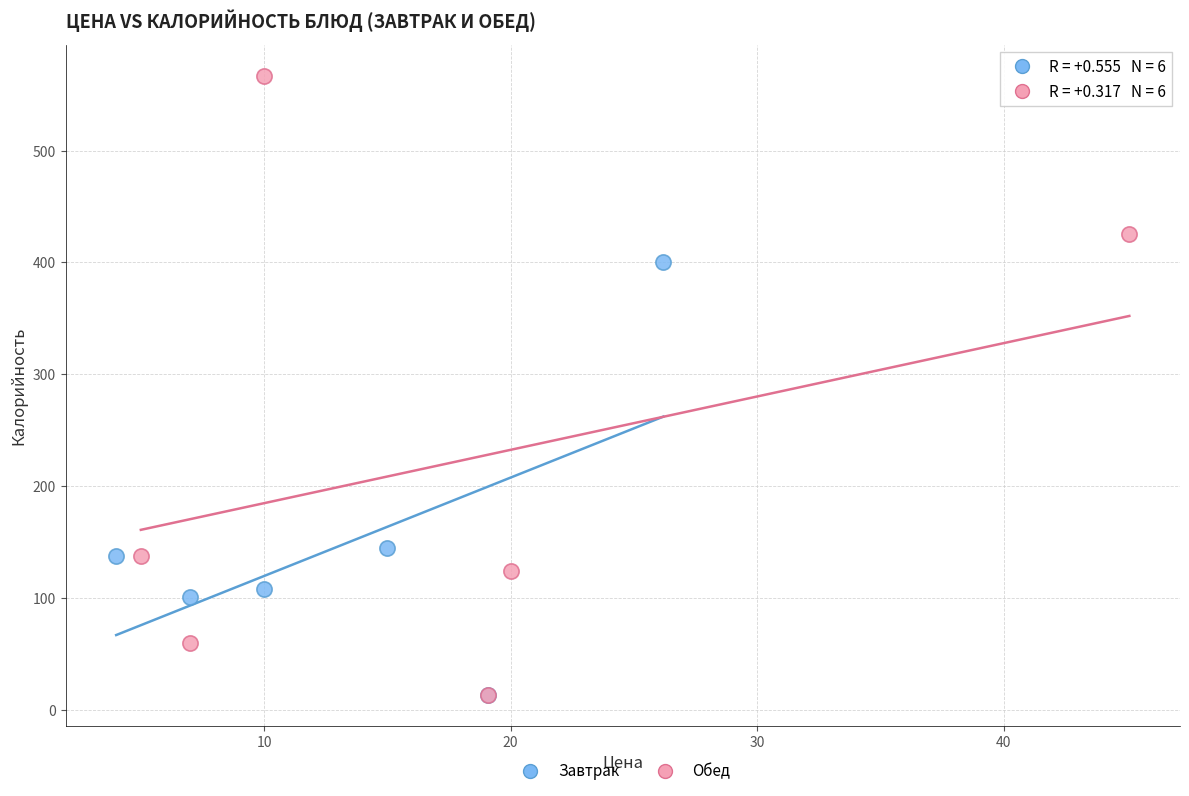

What are all the series names shown in the legend?

Завтрак, Обед